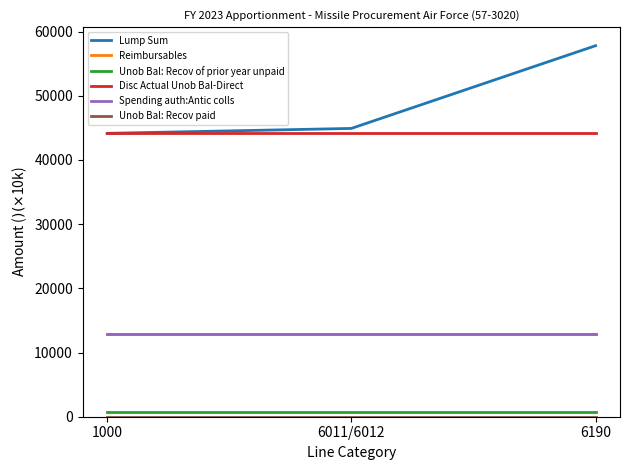

True or false: Reimbursables has a value of 12888.8 at 6011/6012.

True